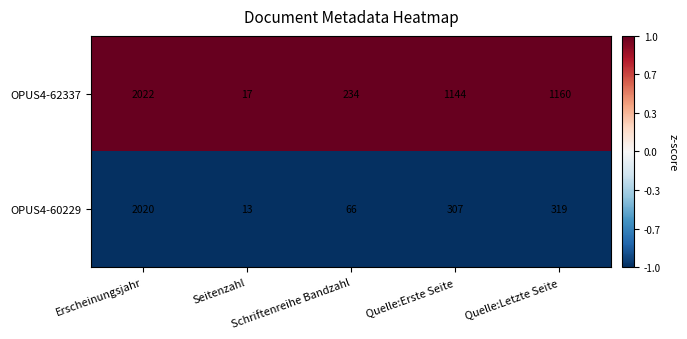

At Quelle:Erste Seite, list the series in order from smallest to largest.

OPUS4-60229, OPUS4-62337